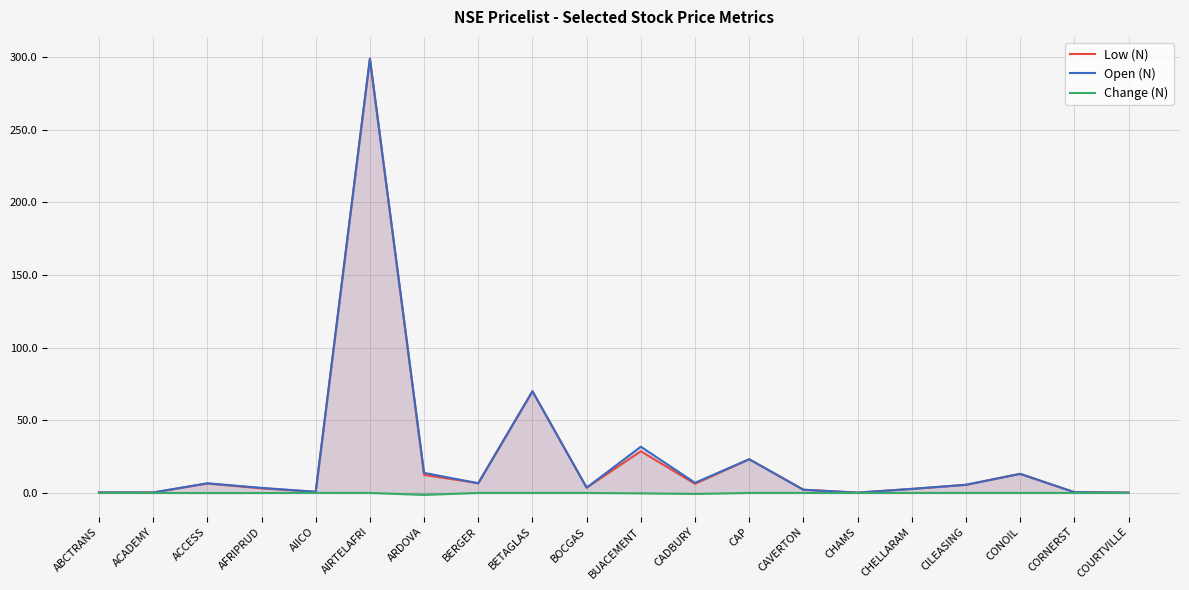

How many values in the Low (N) series are below 5?

10